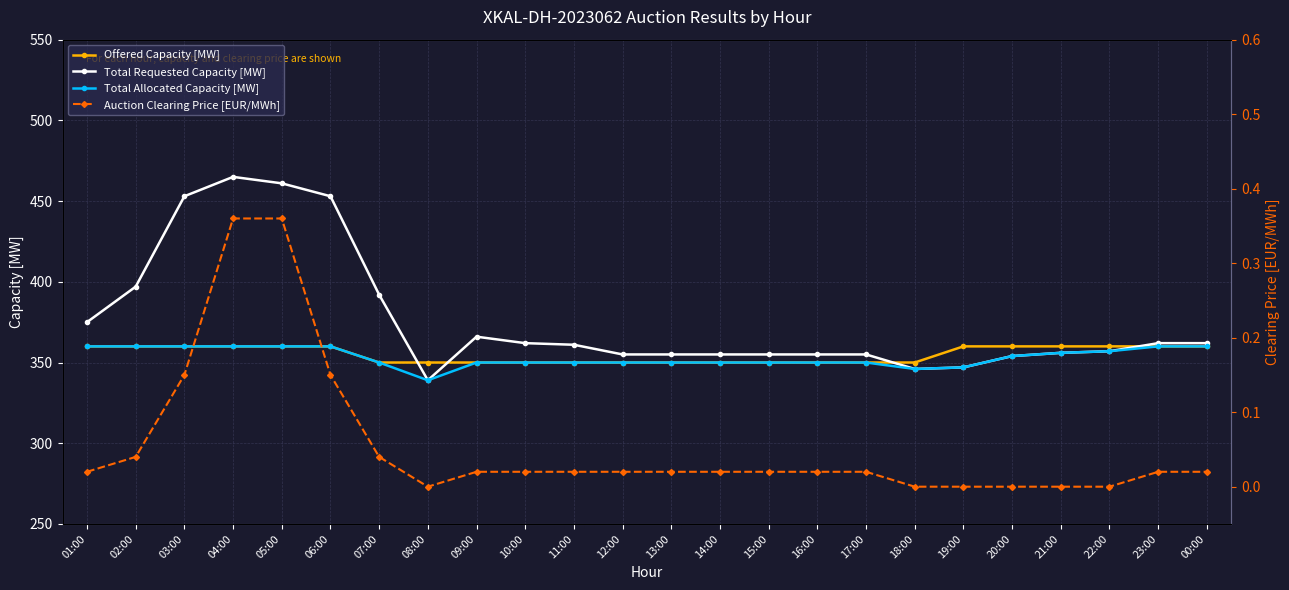

What is the total value across all series at 16:00?

1055.0